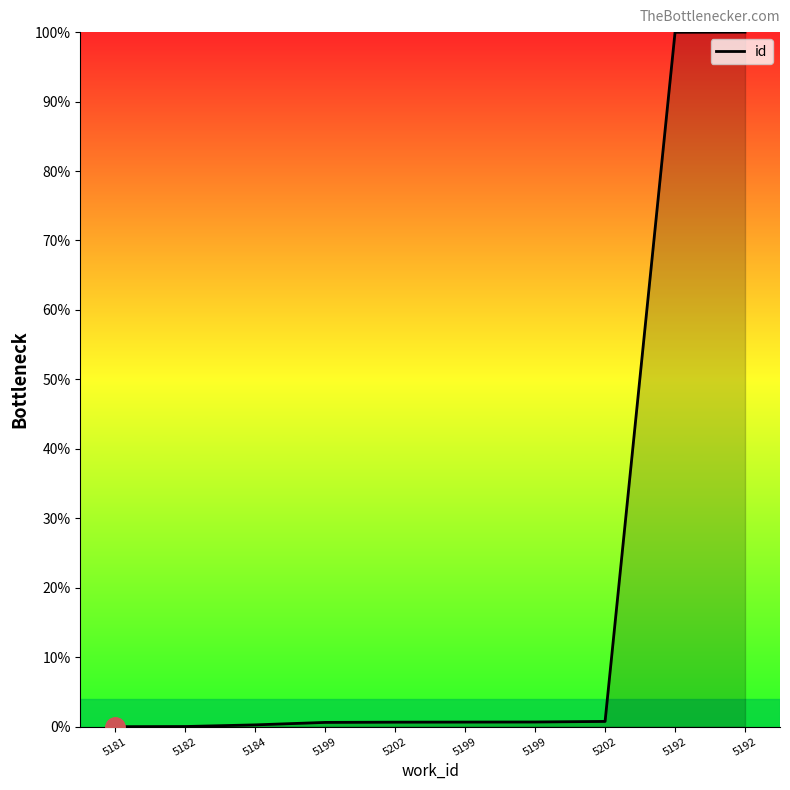

The value at 5182 is 0.0. True or false?

True